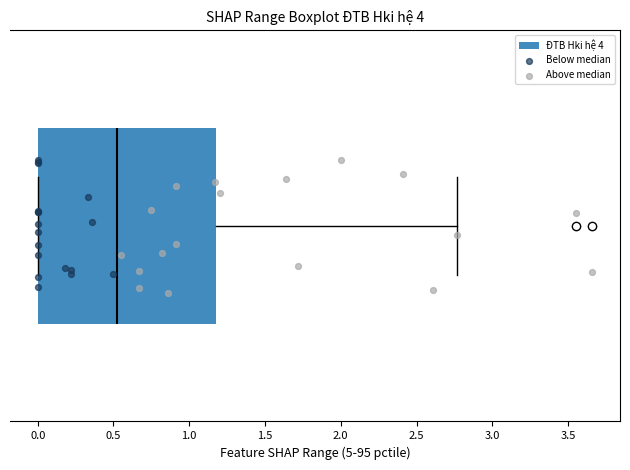

Where does the median line of the box sit on the x-axis? The values are not printed on the chart, so give them approximately, as read against the axis.

0.55